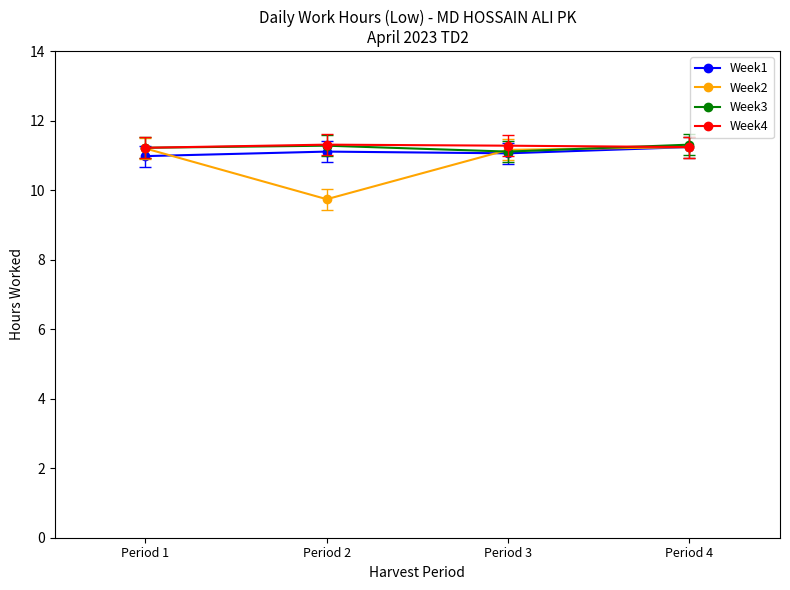

What is the difference between the Week4 values at Period 2 and Period 1?

0.1